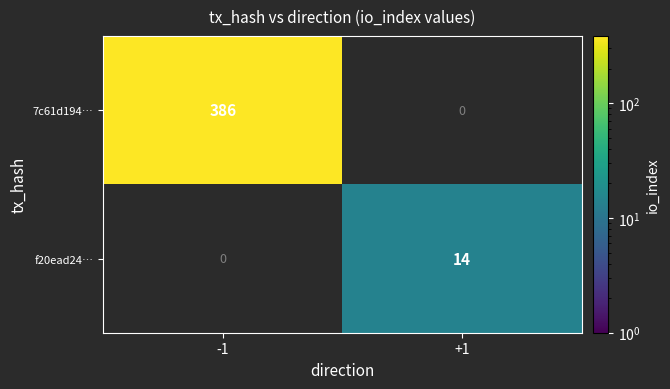

Is it true that f20ead24… equals 14 at +1?

True